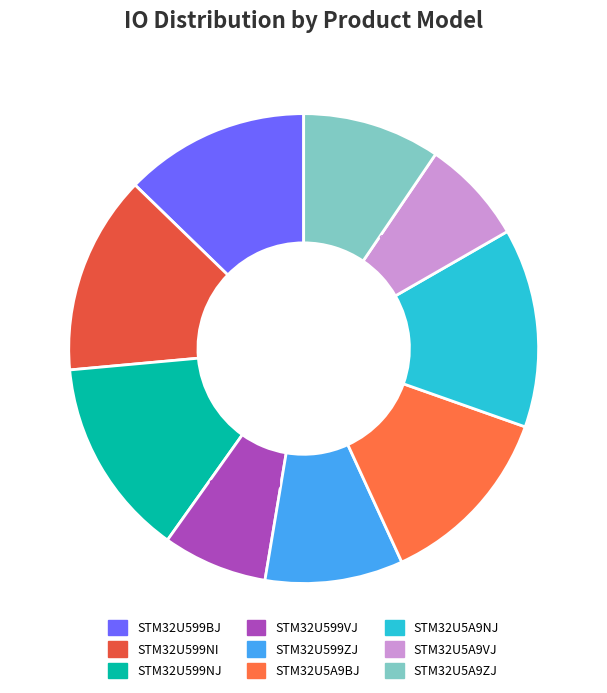

What percentage is NOT represented by STM32U599VJ?

92.8%